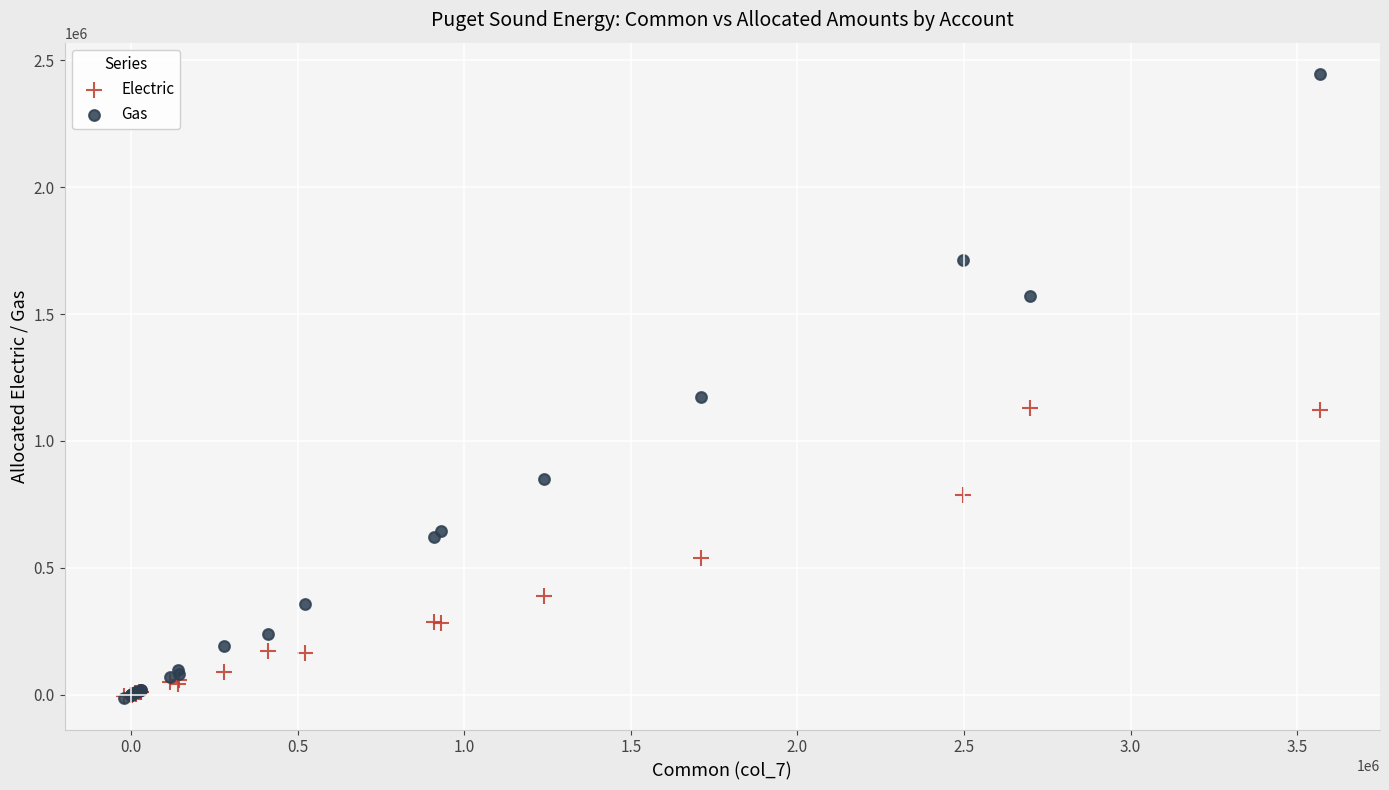

In the Gas series, what Y value is closest to 1216246?

1172620.8